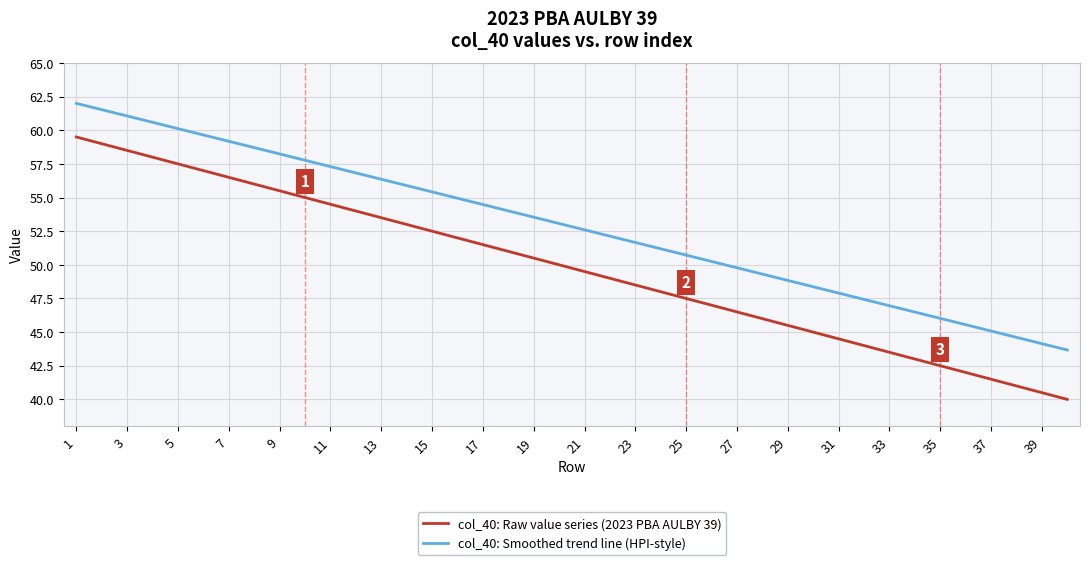

What is the difference between the maximum and minimum values in the col_40: Smoothed trend line (HPI-style) series?

18.3